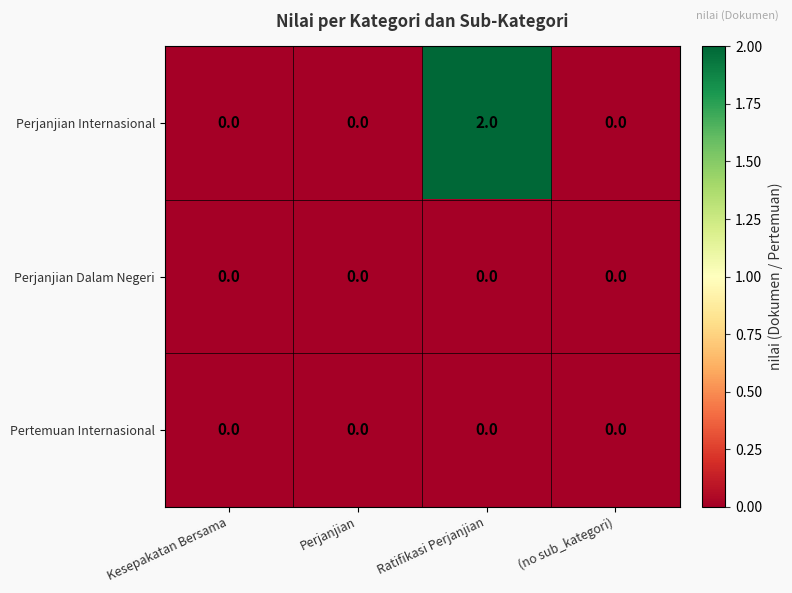

Reading right to left, list all the values displayed in this chart.

Perjanjian Internasional: 0	2	0	0
Perjanjian Dalam Negeri: 0	0	0	0
Pertemuan Internasional: 0	0	0	0